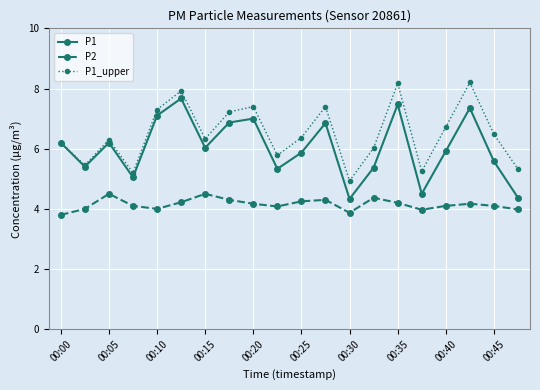

True or false: P1_upper and P2 intersect in this chart.

False